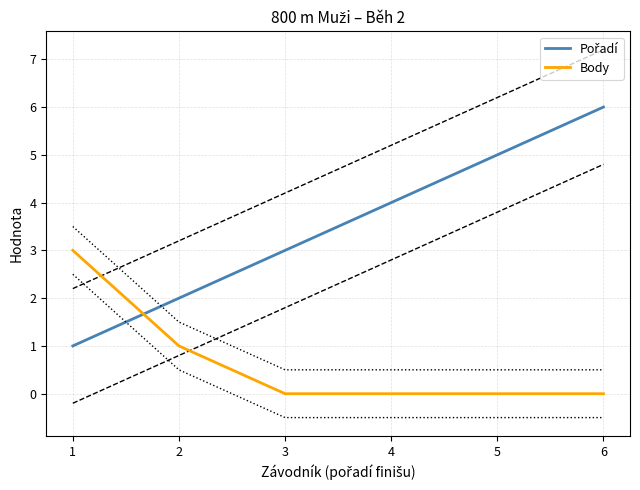

How many Pořadí values are between 2 and 5?

4